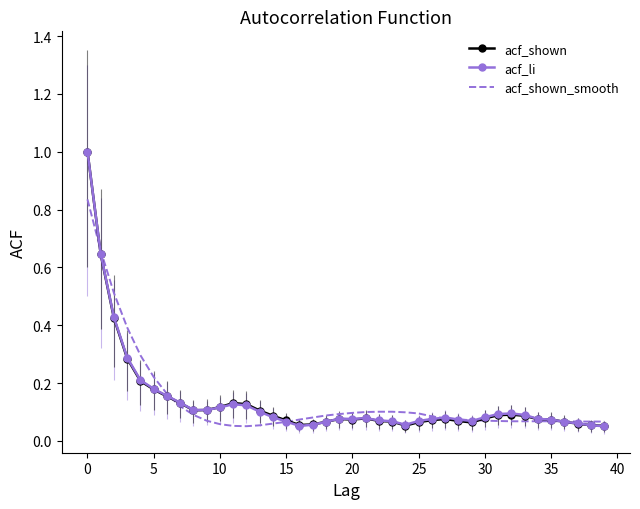

How many series are shown in this chart?

3